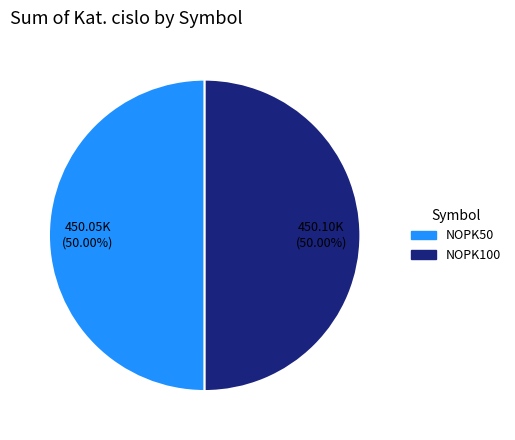

What is the ratio of the value at NOPK50 to the value at NOPK100?

1.0